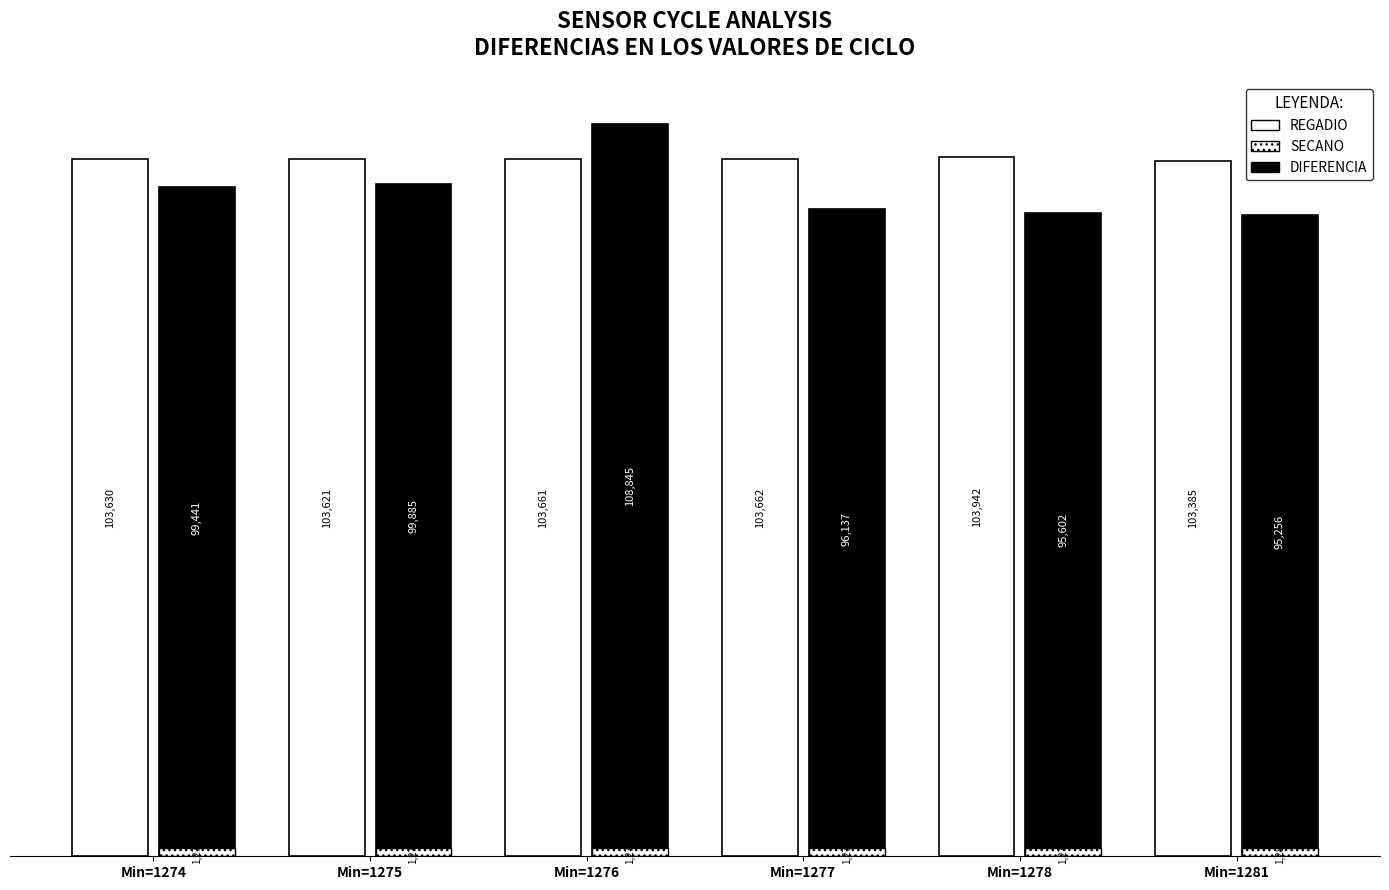

How many groups of bars are there?

6